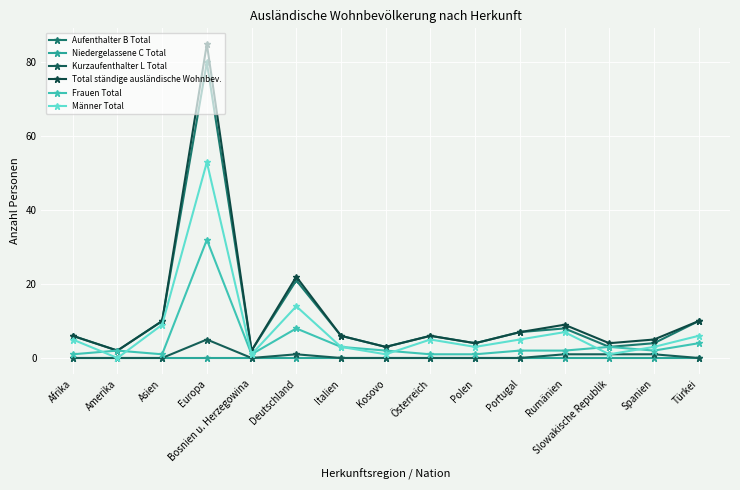

What is the approximate value of Kurzaufenthalter L Total at Spanien?

1